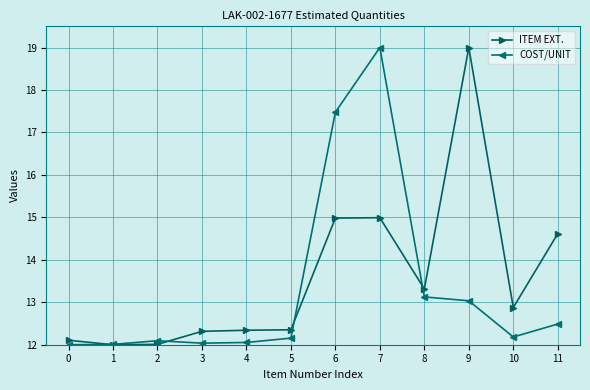

What is the value of the ITEM EXT. point at the 6th from the left?

12.4